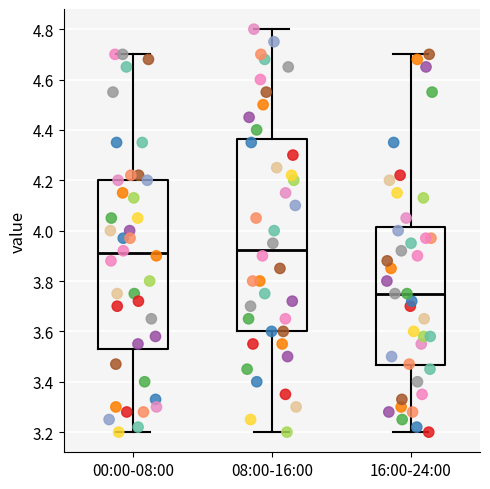

Reading left to right, read every box against the y-axis: the position of its median line, the range the box covers, and the ends of its whiskers. The values are not printed on the chart, so give them approximately, as read against the axis.

00:00-08:00: median 3.92, box 3.54 to 4.20, whiskers 3.20 to 4.70
08:00-16:00: median 3.92, box 3.60 to 4.36, whiskers 3.20 to 4.80
16:00-24:00: median 3.76, box 3.46 to 4.02, whiskers 3.20 to 4.70